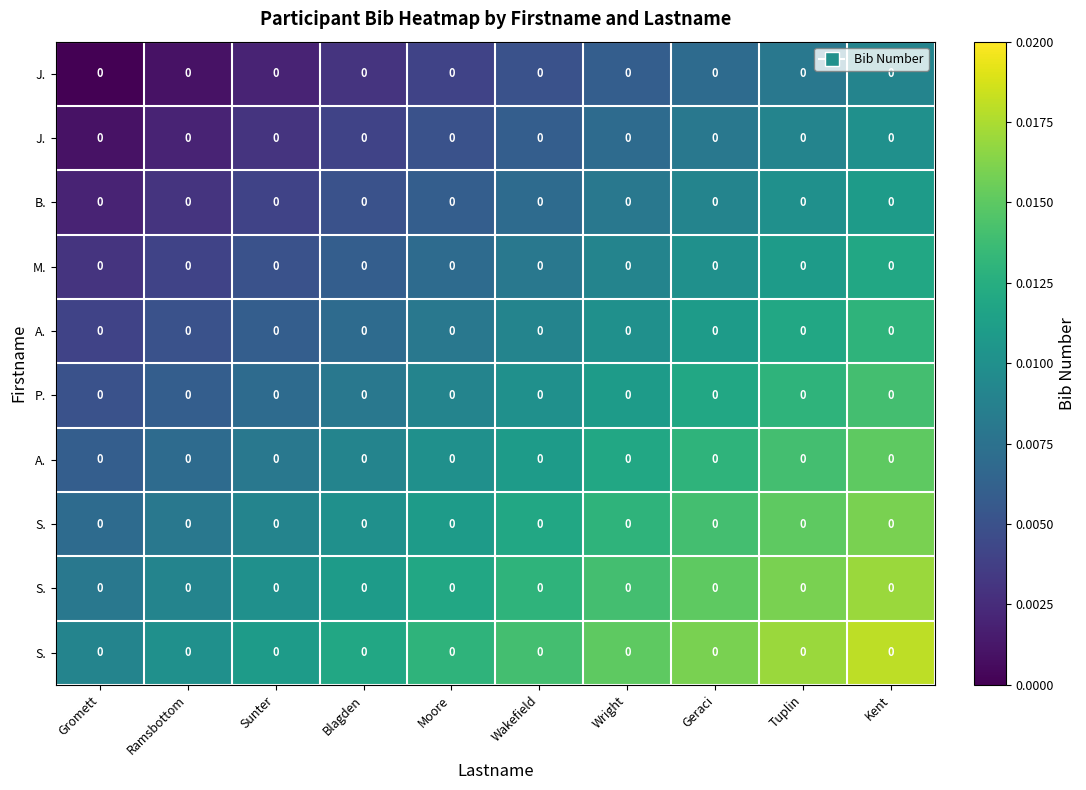

Which label corresponds to the smallest value in the chart?

Gromett